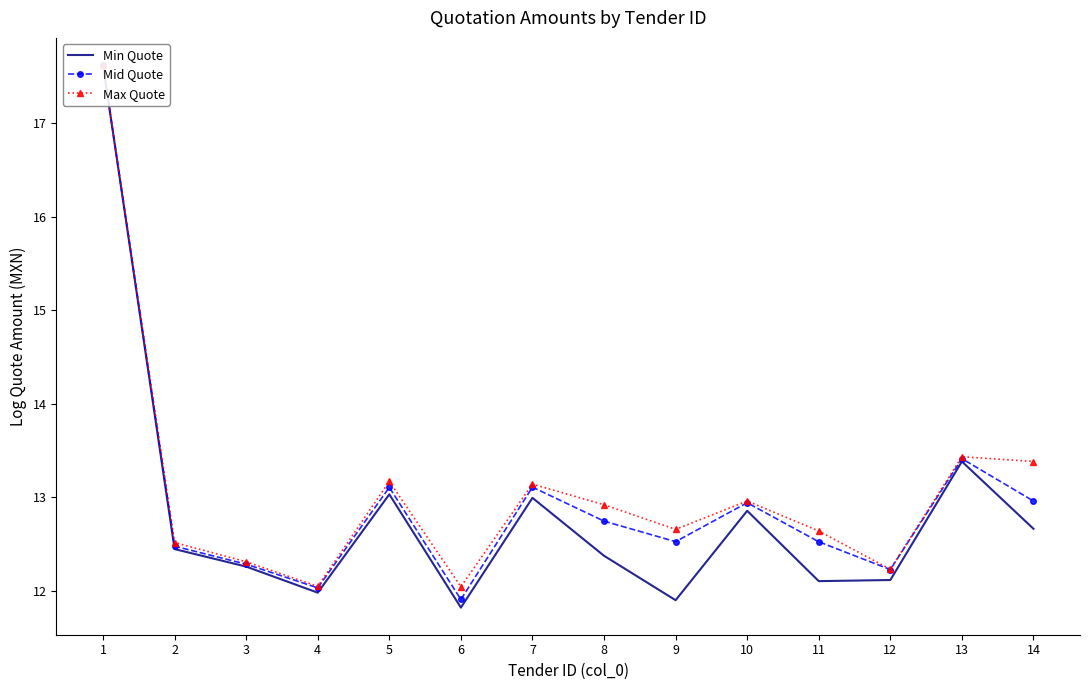

What is the value of the Mid Quote point at the 6th from the left?

11.9